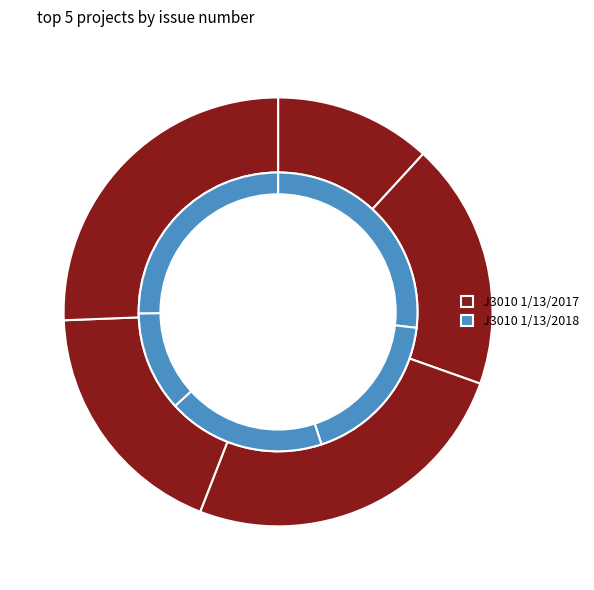

What is the spread (max minus min) of values at OsmoGSMTester?

21